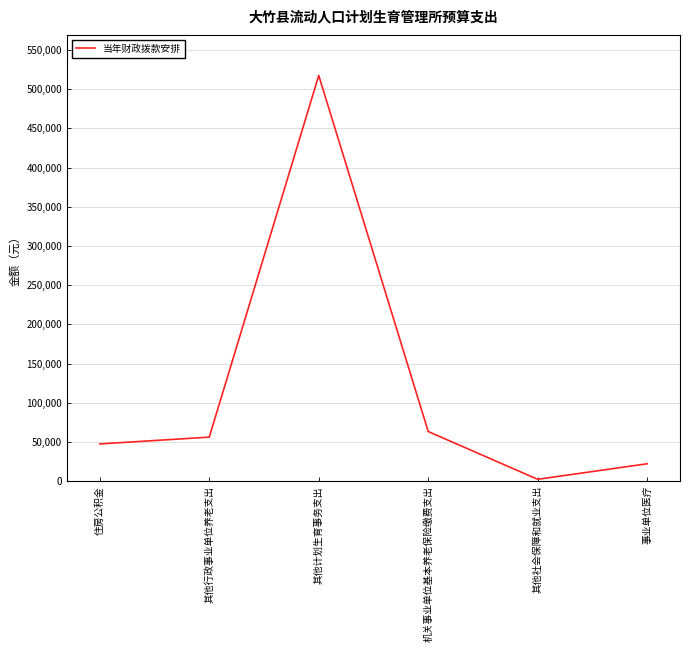

What is the difference between the maximum and minimum values?

515293